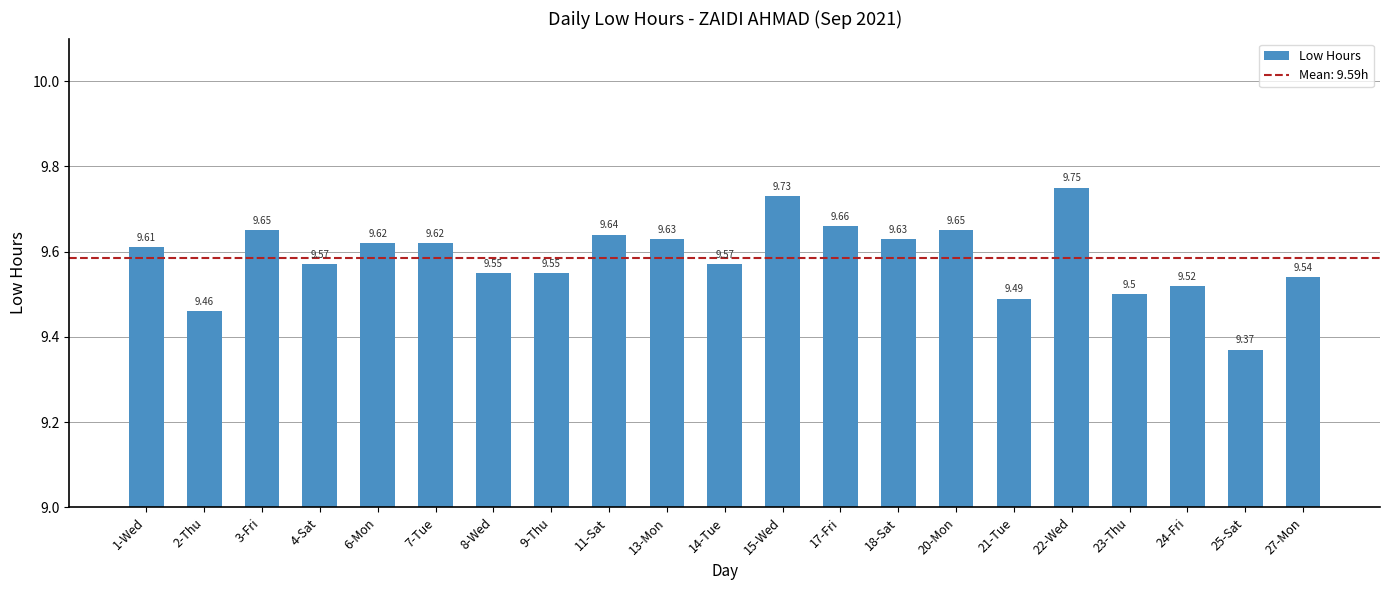

What is the difference between the maximum and minimum values?

0.4